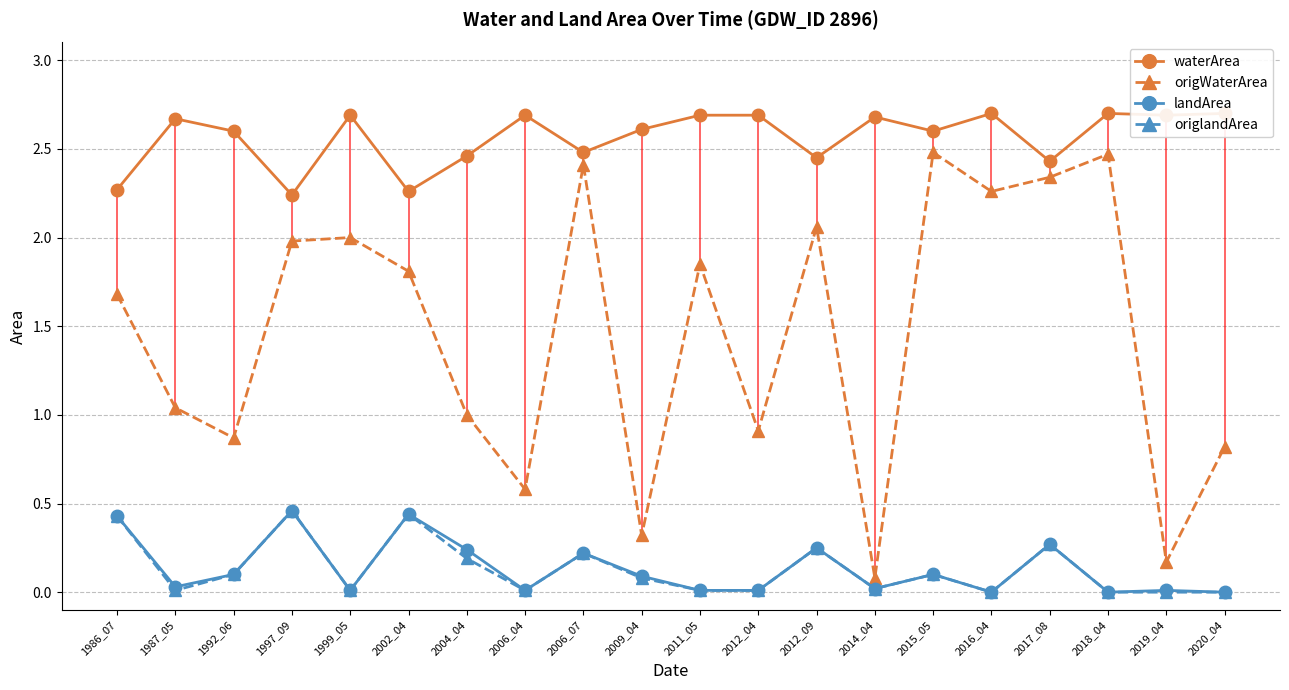

Which category has the highest value in the origlandArea series?

1997_09